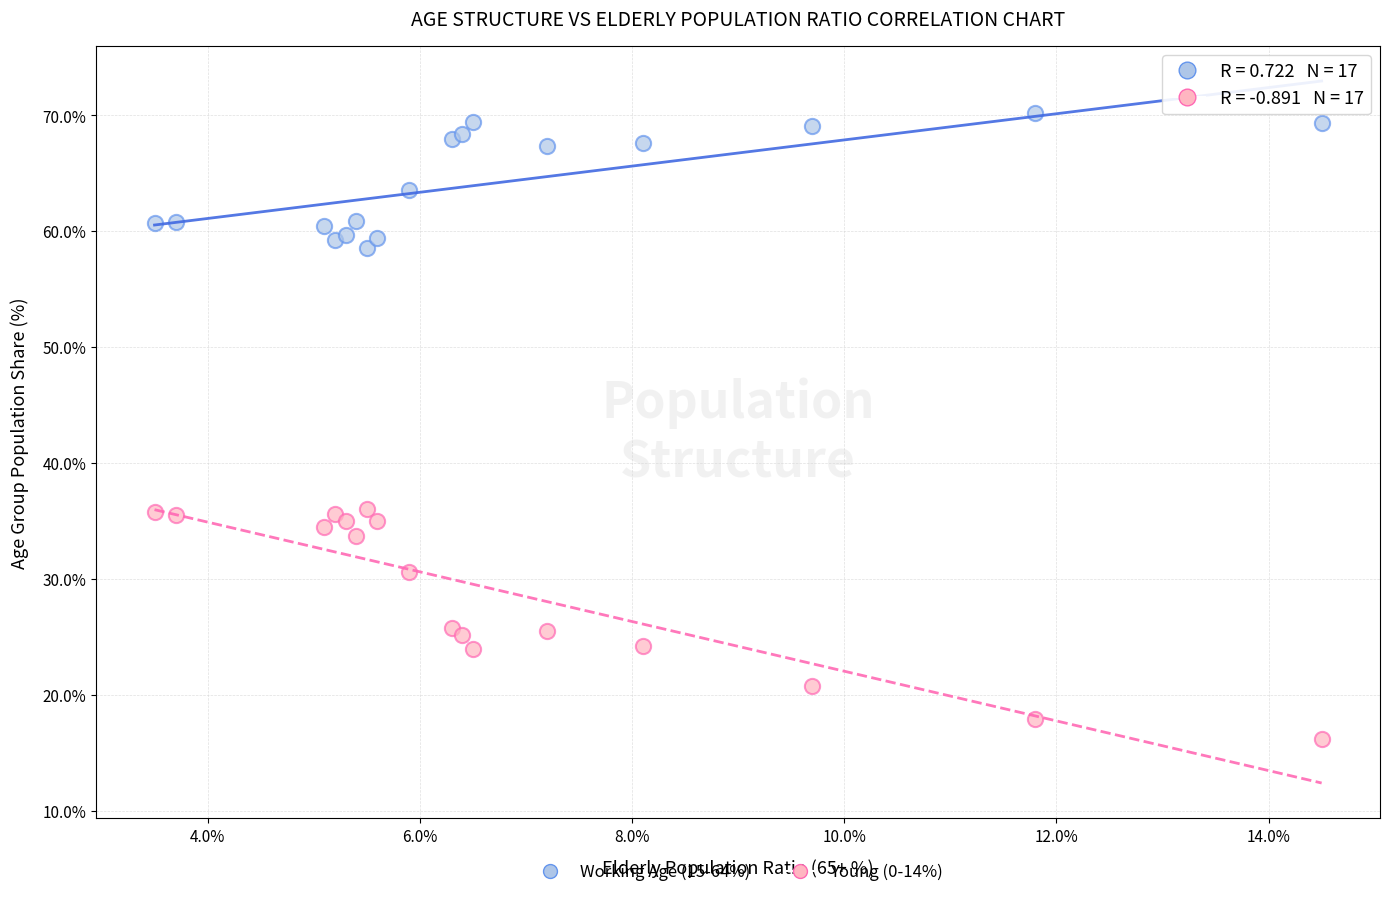

Which series reaches the maximum Y coordinate?

Working Age (15-64%)